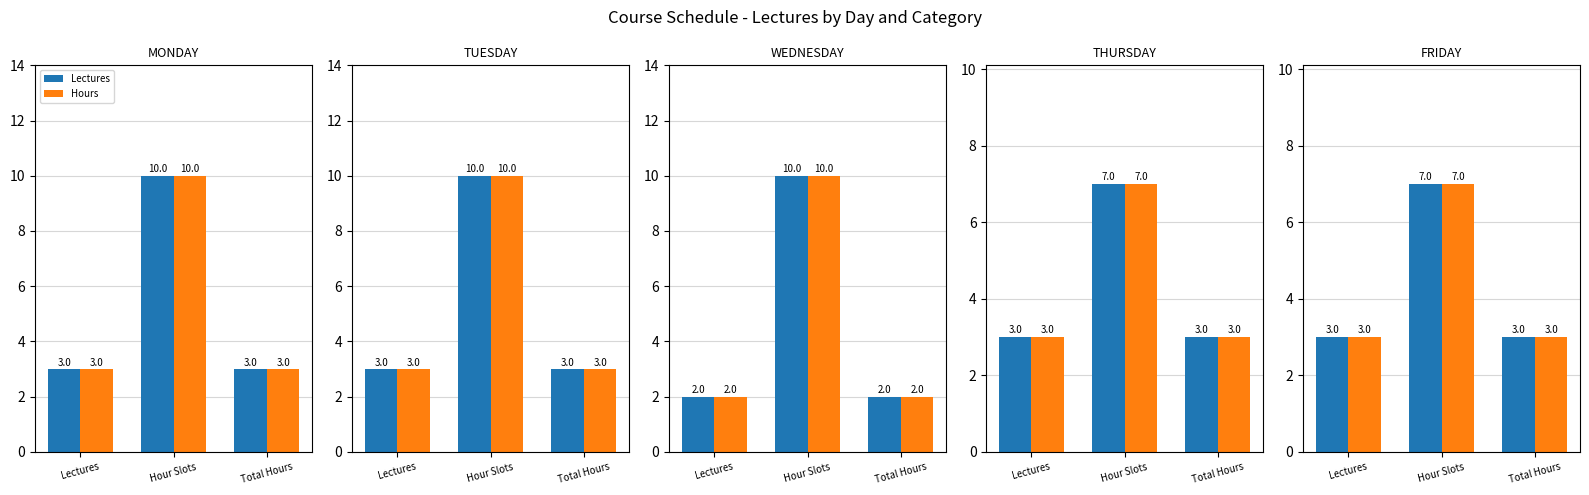

Which has a higher value, Lectures or Total Hours?

Lectures